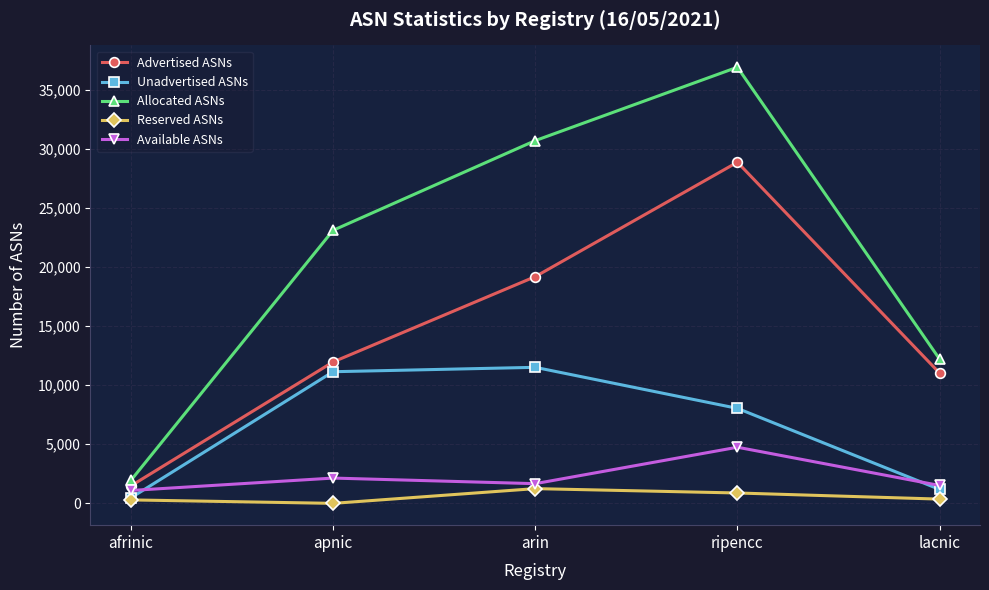

What is the label of the 4th point from the right?

apnic